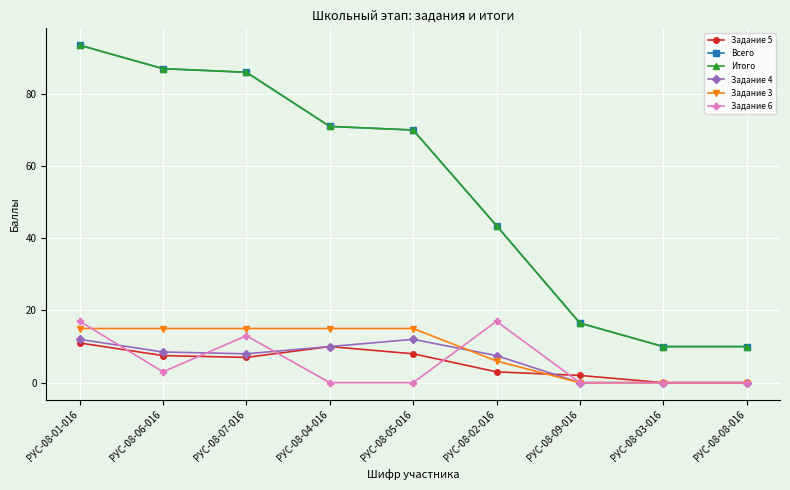

Does the chart display data point markers on the line(s)?

Yes